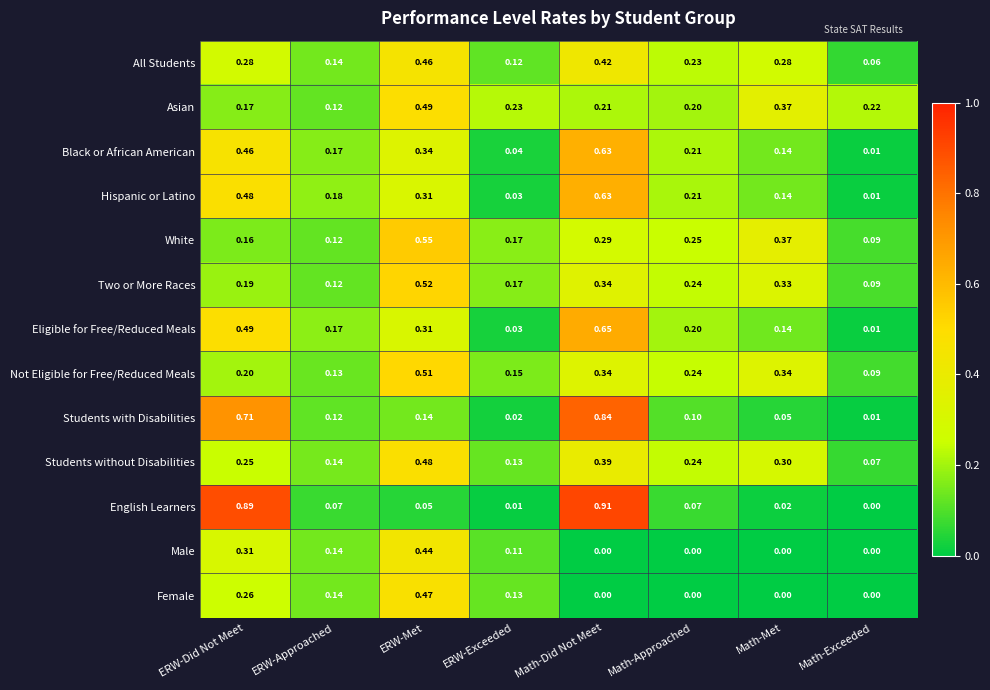

How many data points does each series have?

8